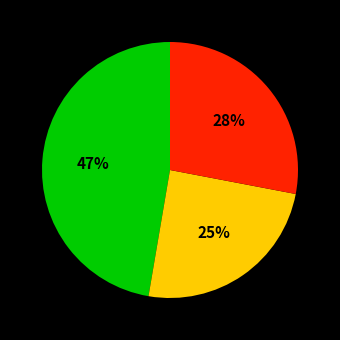

Is there any slice that represents more than half of the pie?

No